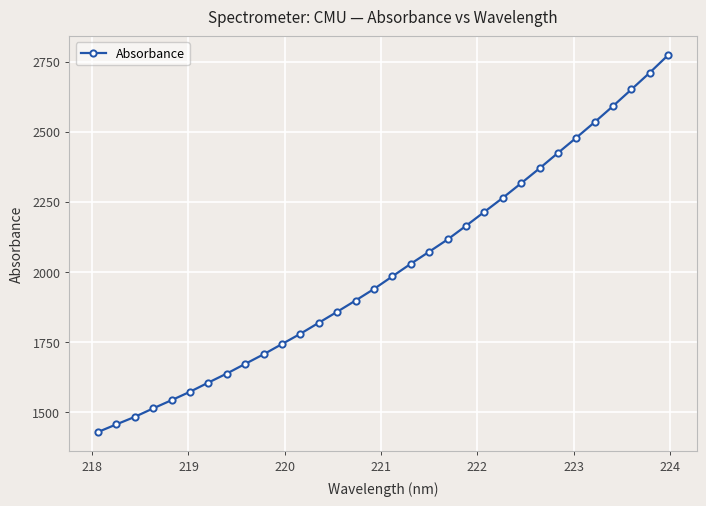

What is the sum of all values?

64336.6